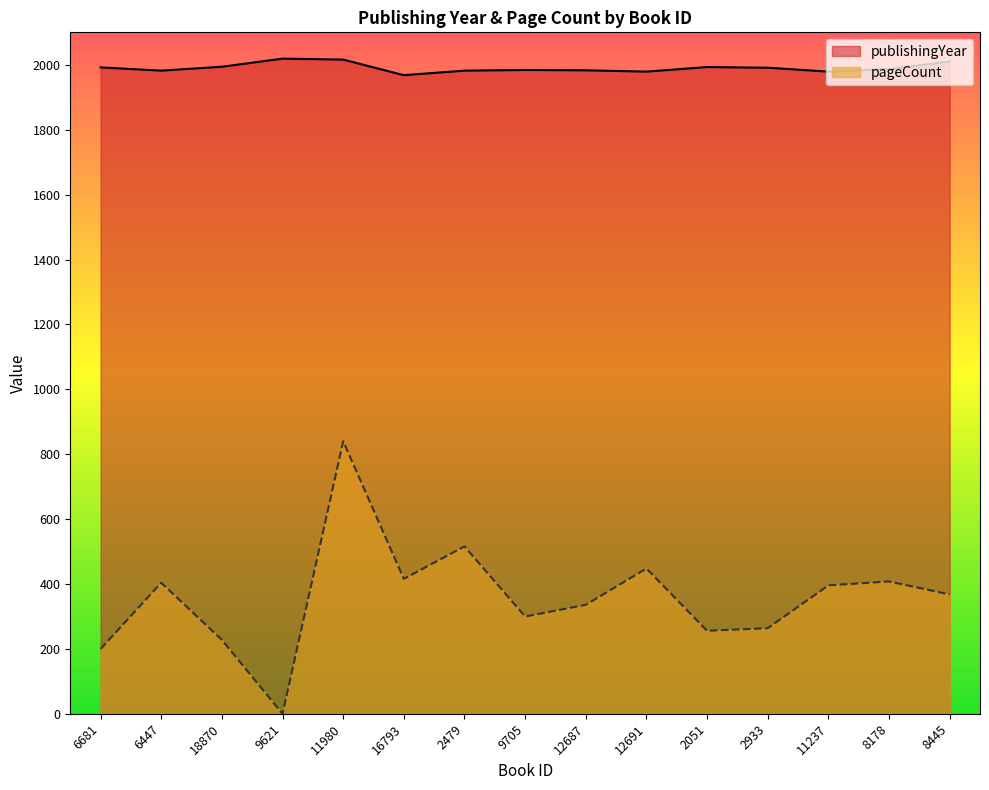

What is the label of the 12th point from the left?

2933